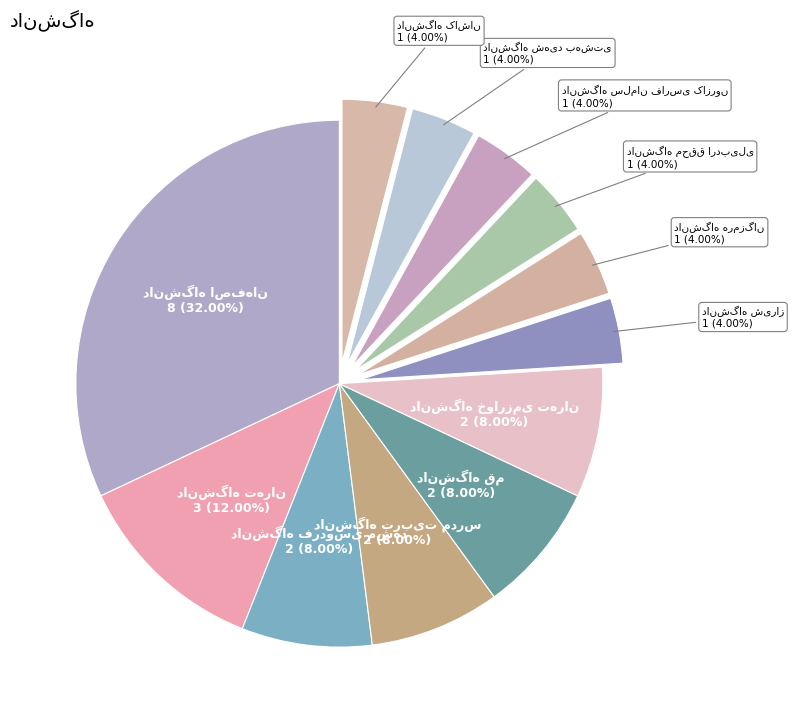

Which category has the smallest portion of the pie?

دانشگاه شیراز